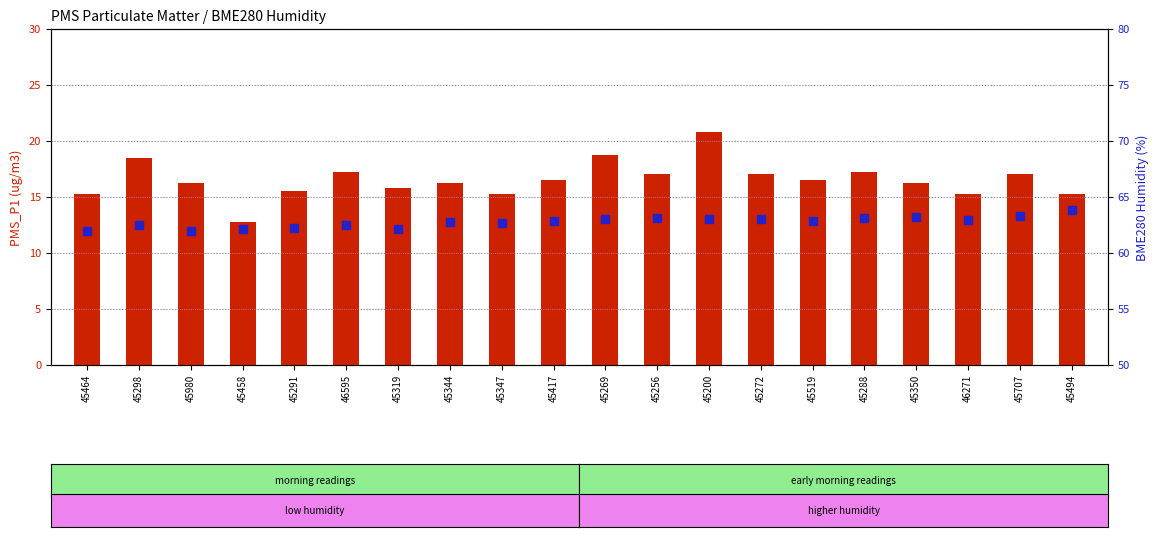

At how many categories does at least one series exceed 33?

20